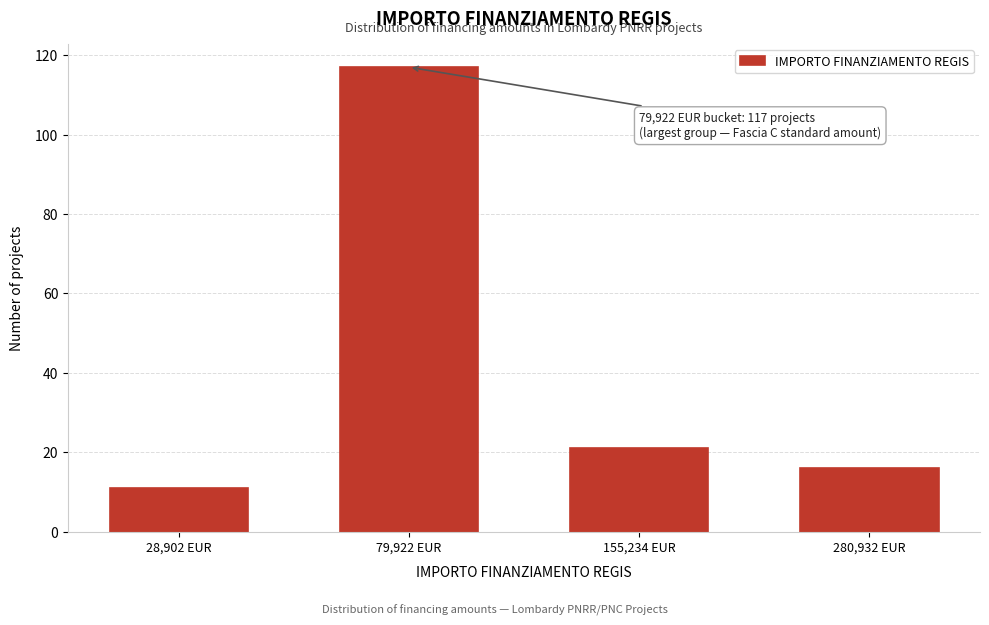

Reading left to right, extract all data points from this chart.

11	117	21	16